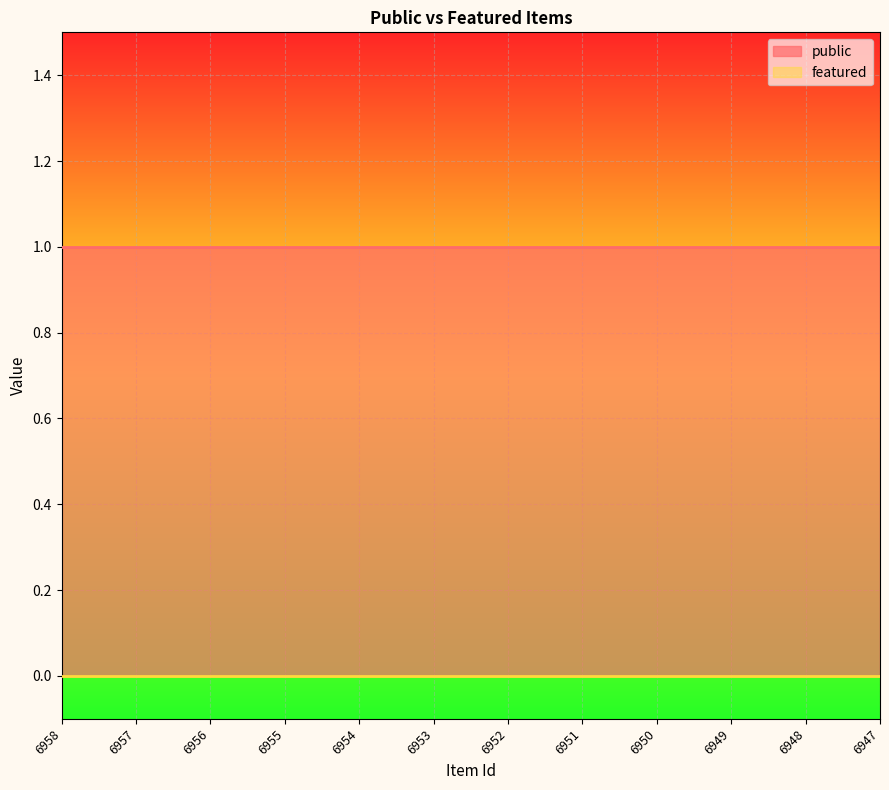

True or false: public and featured cross at least once.

False